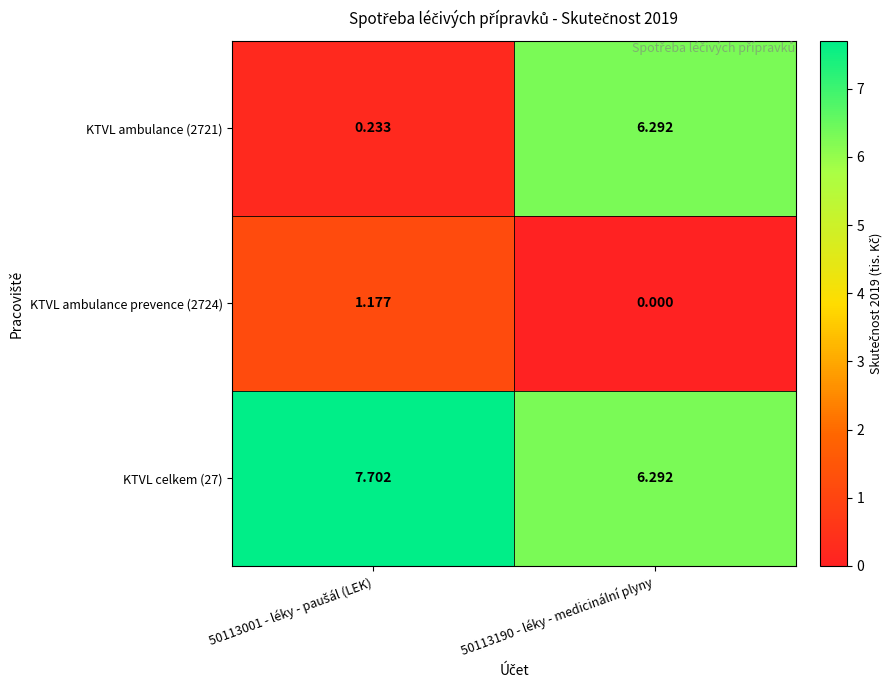

Rank the series at 50113001 - léky - paušál (LEK) from lowest to highest value.

KTVL ambulance (2721), KTVL ambulance prevence (2724), KTVL celkem (27)